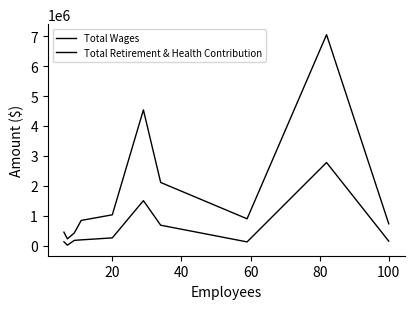

How many lines are shown in the chart?

2